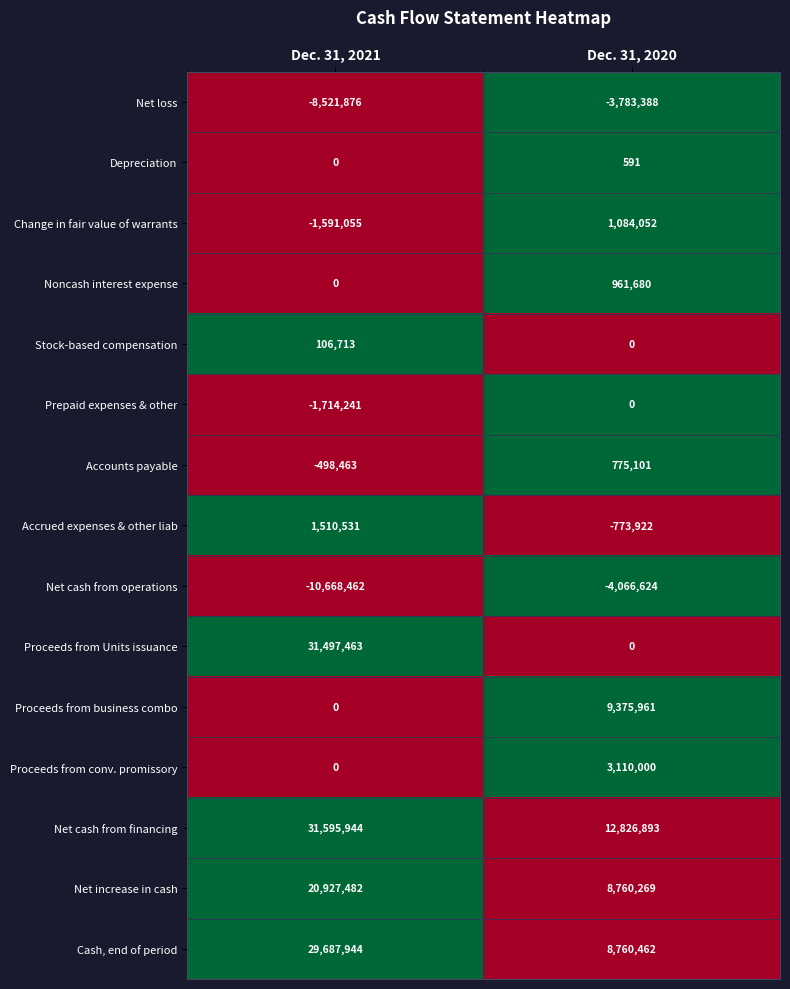

Rank the series by their maximum value, from highest to lowest.

Net cash from financing, Proceeds from Units issuance, Cash, end of period, Net increase in cash, Proceeds from business combo, Proceeds from conv. promissory, Accrued expenses & other liab, Change in fair value of warrants, Noncash interest expense, Accounts payable, Stock-based compensation, Depreciation, Prepaid expenses & other, Net loss, Net cash from operations